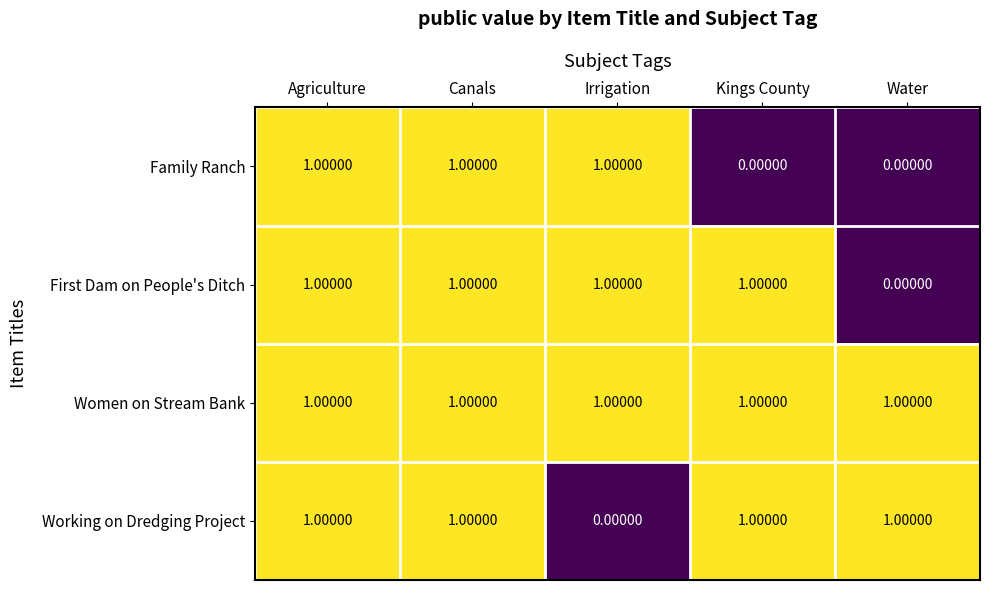

At how many categories does at least one series exceed 0?

5